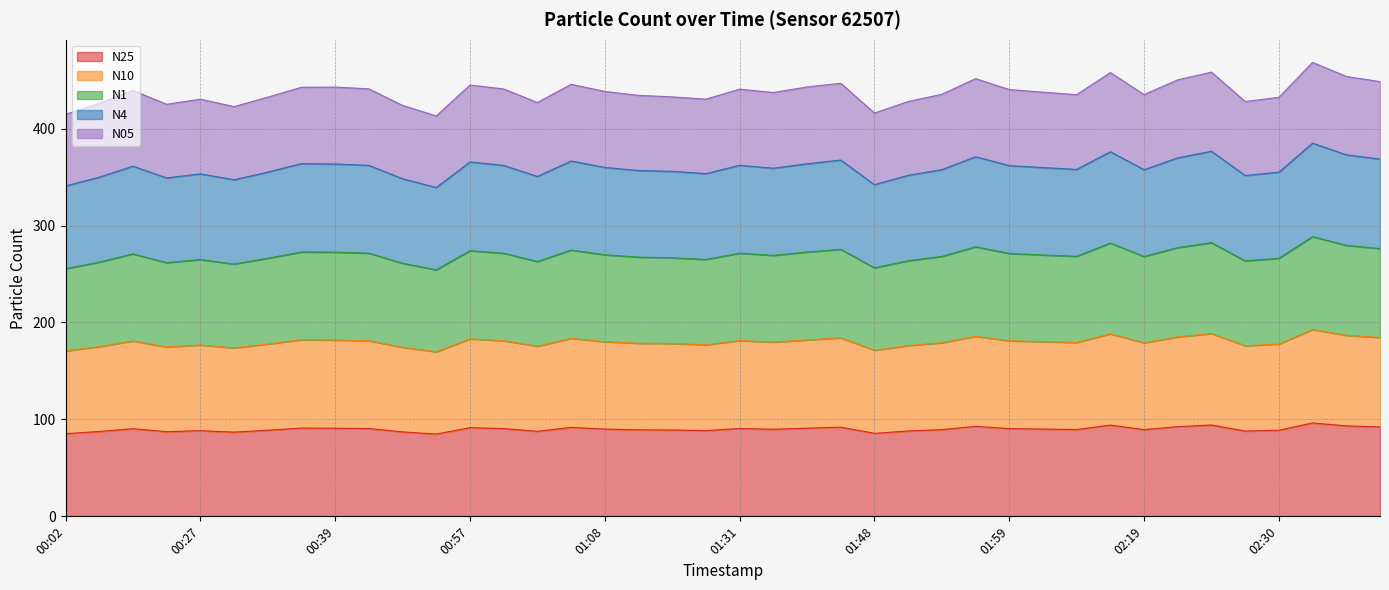

Count the number of data series in this chart.

5